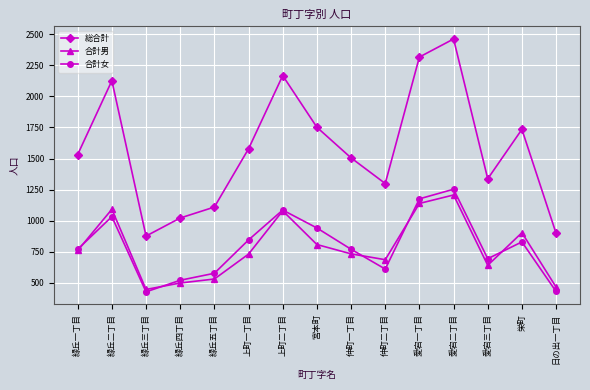

True or false: 総合計 has a value of 1578 at 上町一丁目.

True